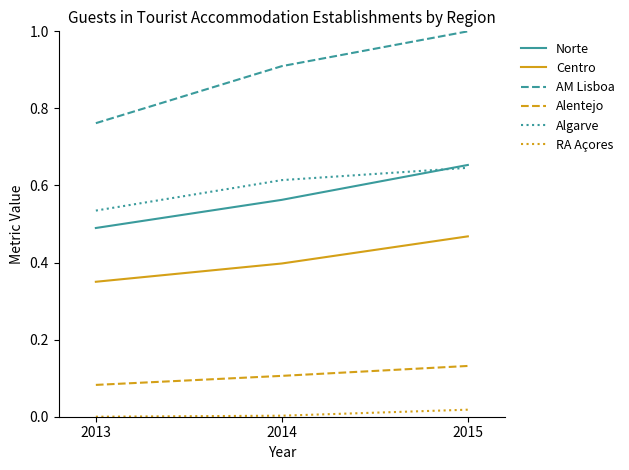

The value of Norte at 2013 is 0.8. True or false?

False